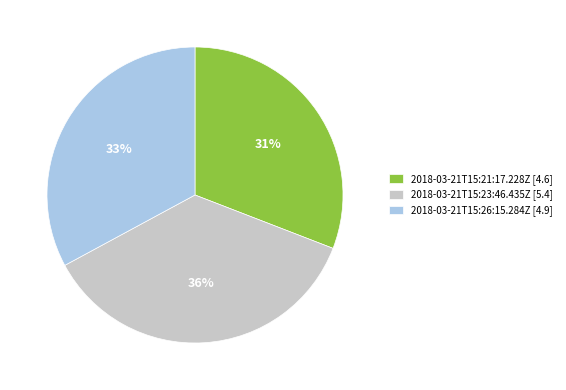

Does any single category account for the majority?

No